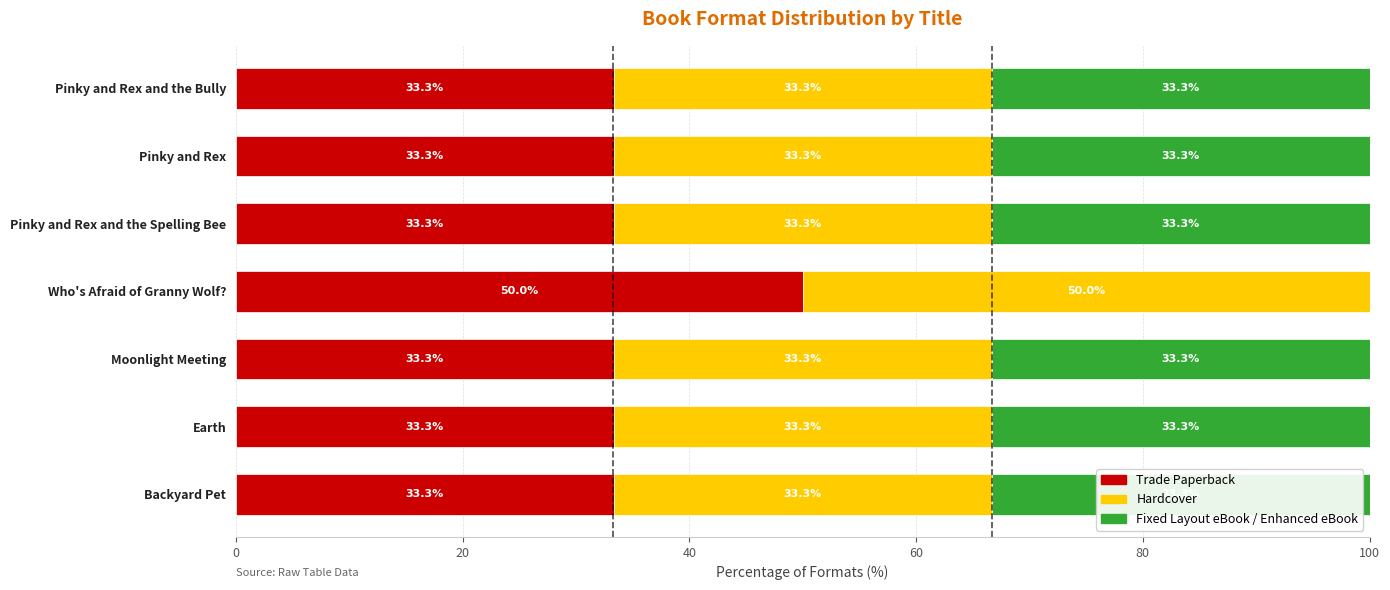

What value does the Trade Paperback series have at Pinky and Rex and the Spelling Bee?

33.3